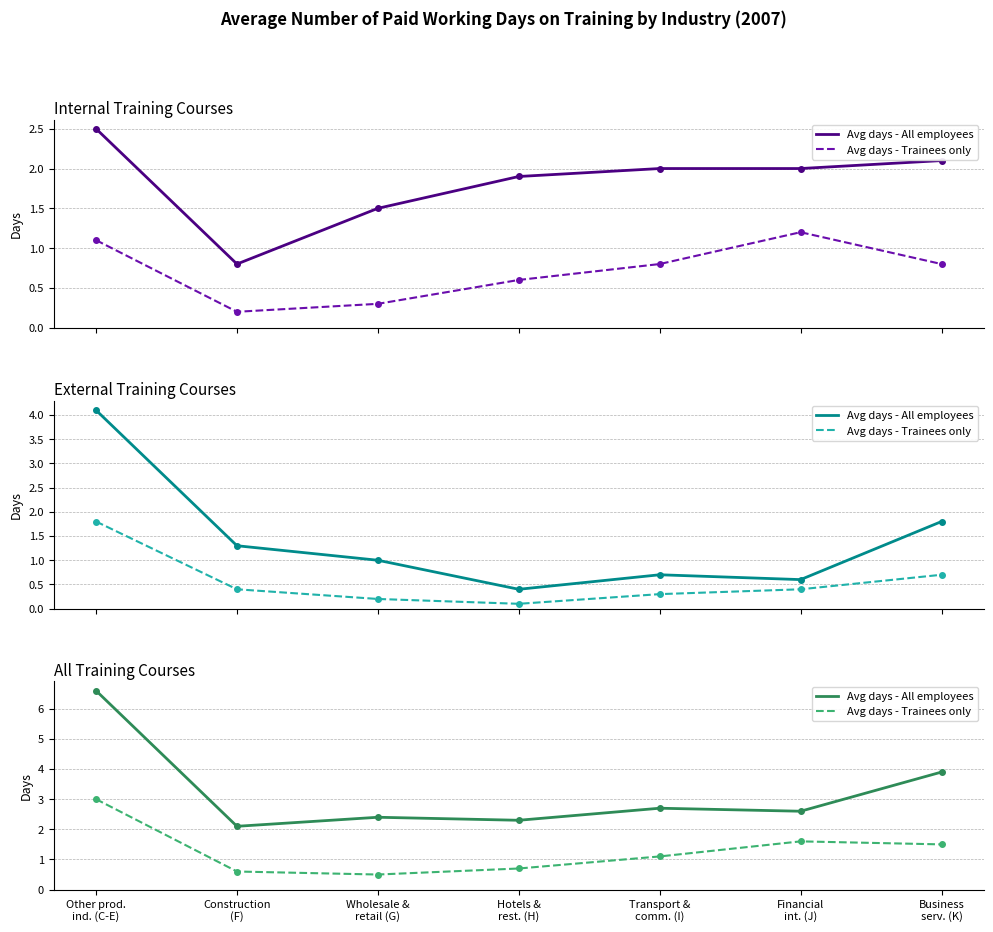

Where is the first local minimum for Avg days - All employees?

Construction
(F)